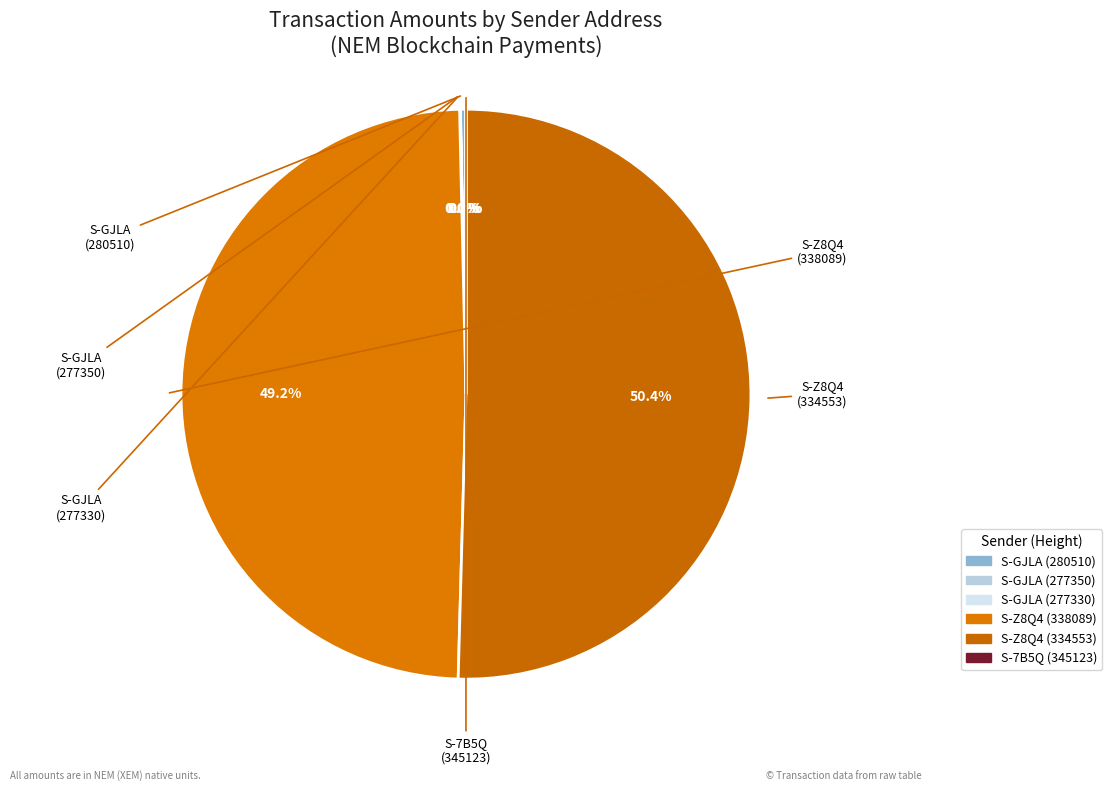

How many slices are in this pie chart?

6